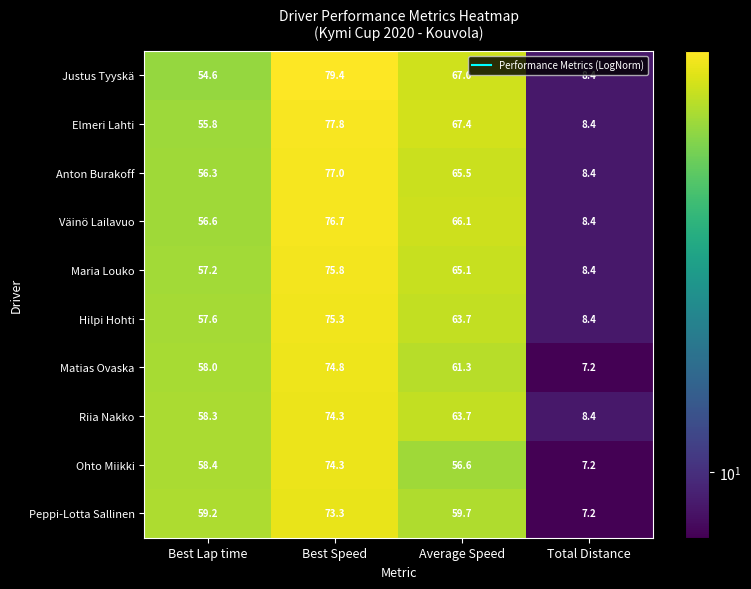

At which label does Hilpi Hohti reach its peak?

Best Speed